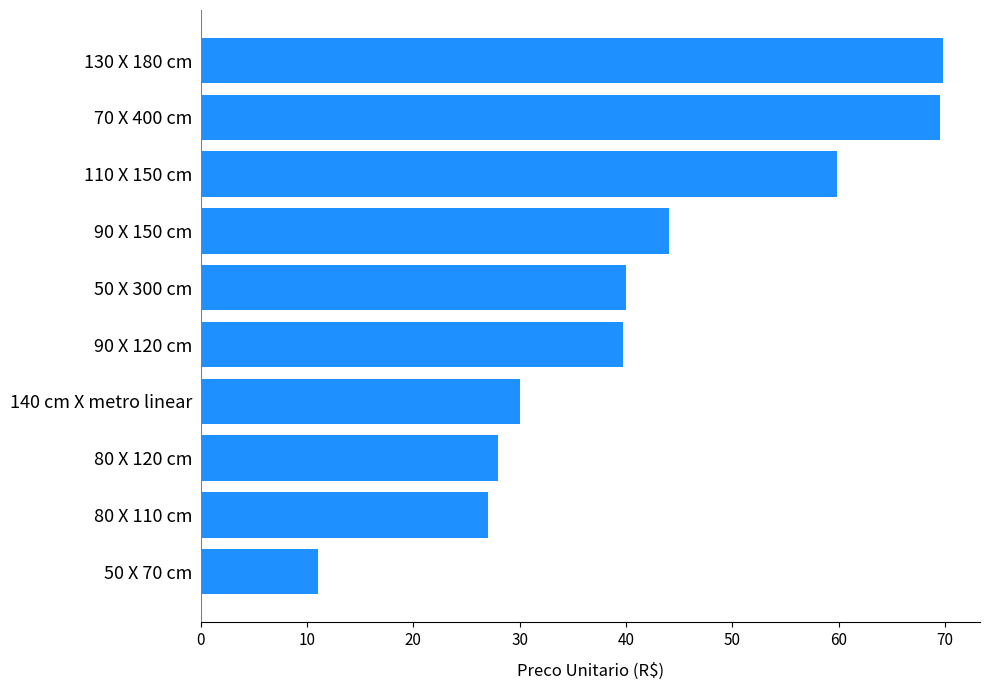

What is the change in value from 80 X 110 cm to 110 X 150 cm?

+32.8